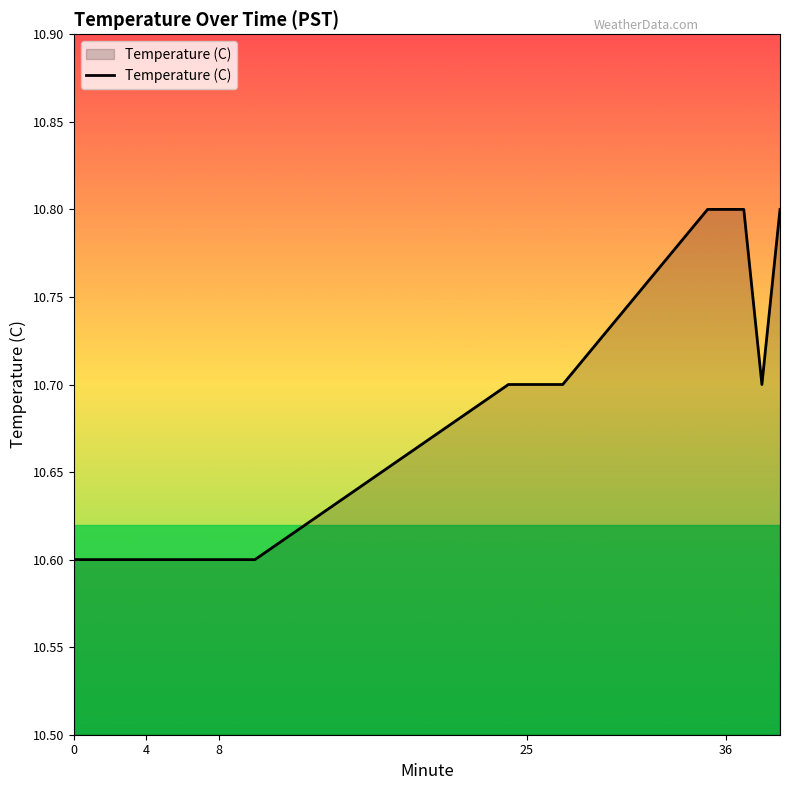

What is the minimum value shown in the chart?

10.6